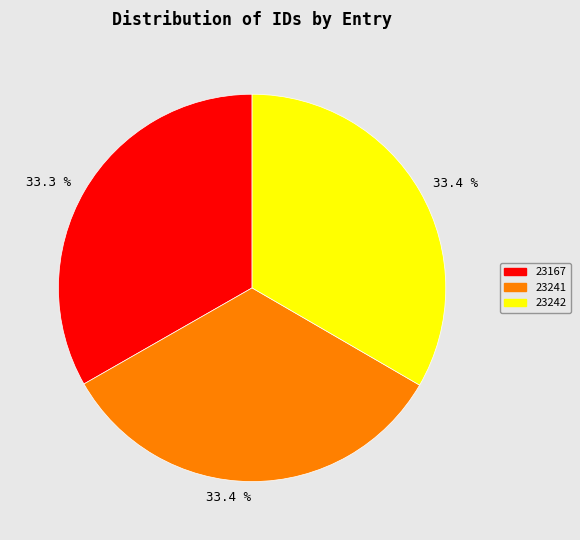

What is the ratio of the value at 23242 to the value at 23167?

1.0